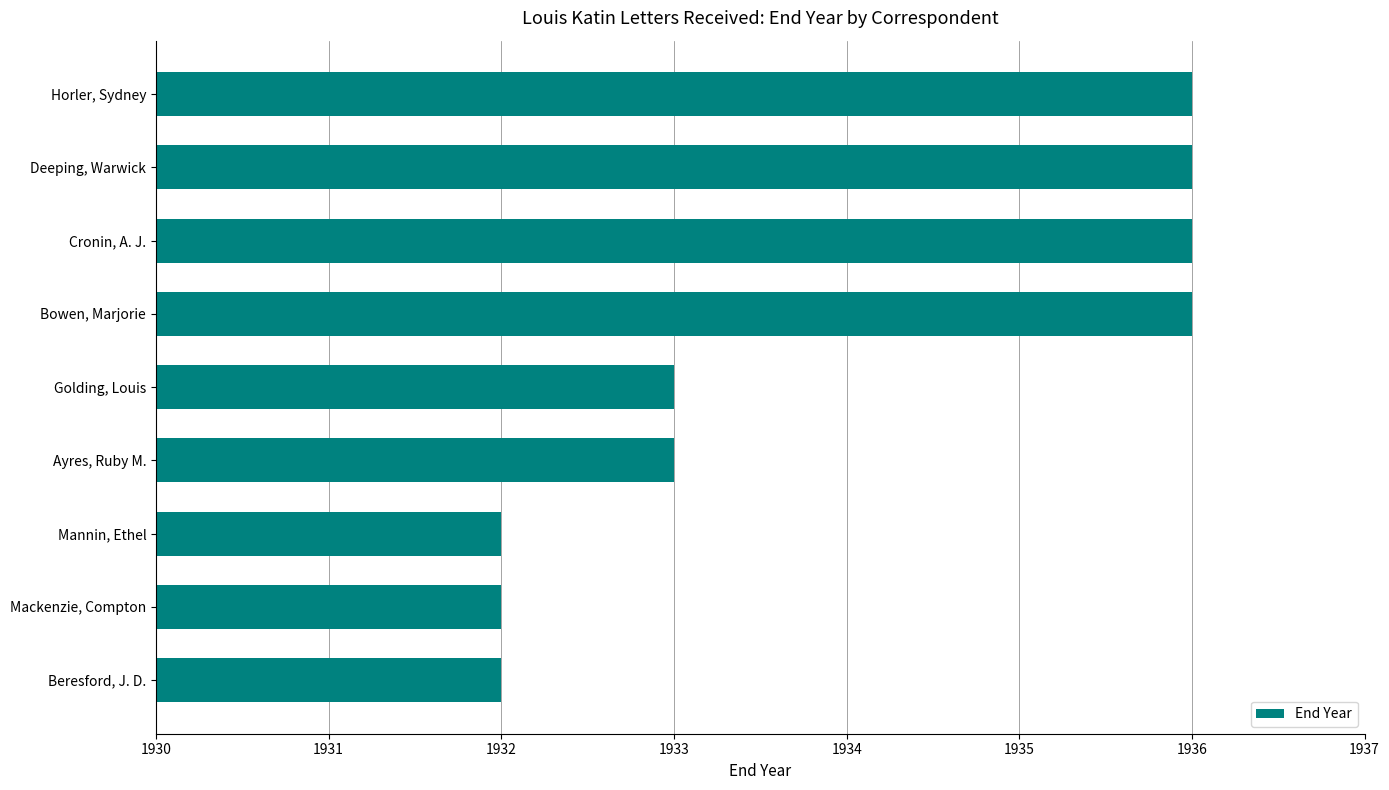

What is the ratio of the value at Ayres, Ruby M. to the value at Cronin, A. J.?

1.0